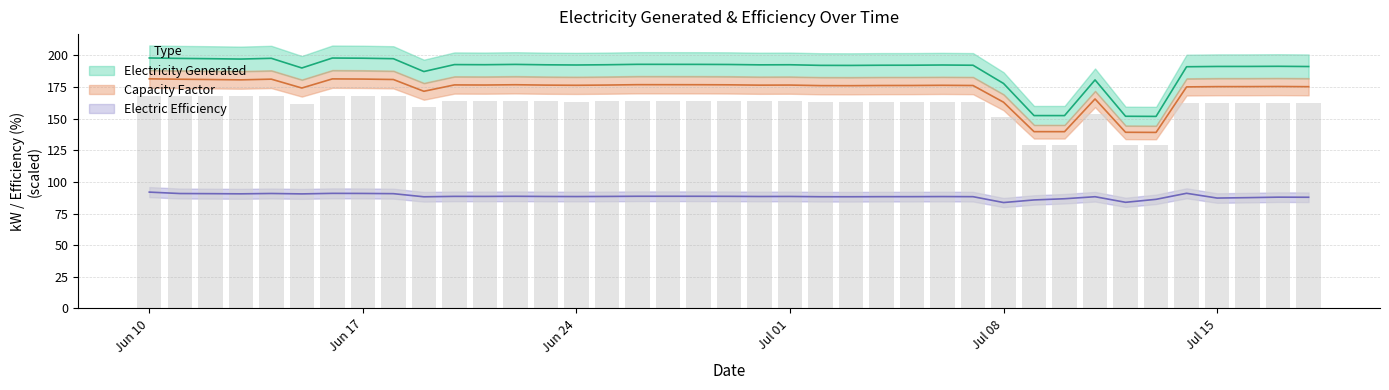

Reading left to right, what are all the values shown in this chart?

electricity_generated: 198.0	197.7	197.4	197.1	197.7	190.1	197.9	197.8	197.4	187.3	192.8	192.7	192.9	192.6	192.4	192.6	193.0	192.9	192.9	192.8	192.6	192.6	192.2	192.1	192.3	192.3	192.4	192.3	177.8	152.4	152.4	180.7	151.9	151.8	191.1	191.3	191.3	191.4	191.2
capacity_factor: 181.5	181.2	181.0	180.7	181.2	174.2	181.5	181.3	181.0	171.7	176.7	176.6	176.8	176.5	176.4	176.6	176.9	176.9	176.8	176.8	176.5	176.6	176.1	176.1	176.2	176.2	176.4	176.2	163.0	139.7	139.7	165.6	139.2	139.2	175.1	175.3	175.4	175.5	175.3
electric_efficiency: 92.0	90.8	90.7	90.6	90.9	90.5	91.0	90.9	90.7	88.3	88.6	88.6	88.7	88.5	88.4	88.5	88.7	88.7	88.7	88.6	88.5	88.5	88.3	88.3	88.4	88.4	88.4	88.4	83.7	85.8	86.7	88.3	83.9	86.3	91.0	87.3	87.6	88.0	87.9